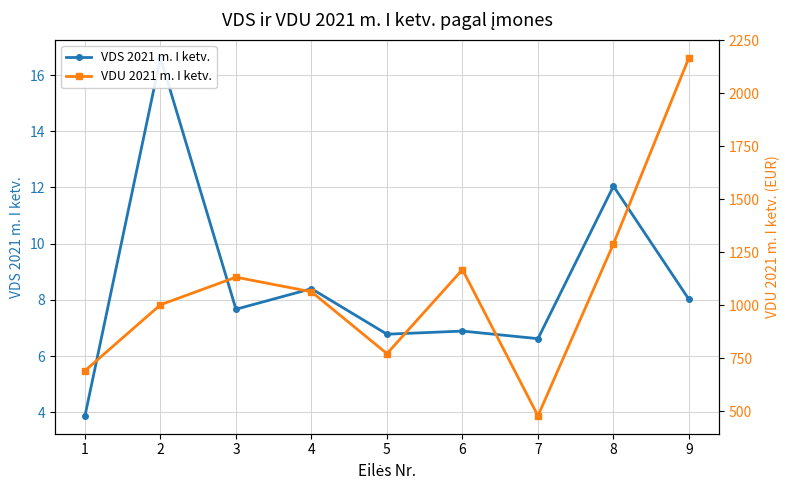

Does the chart have visible grid lines?

Yes